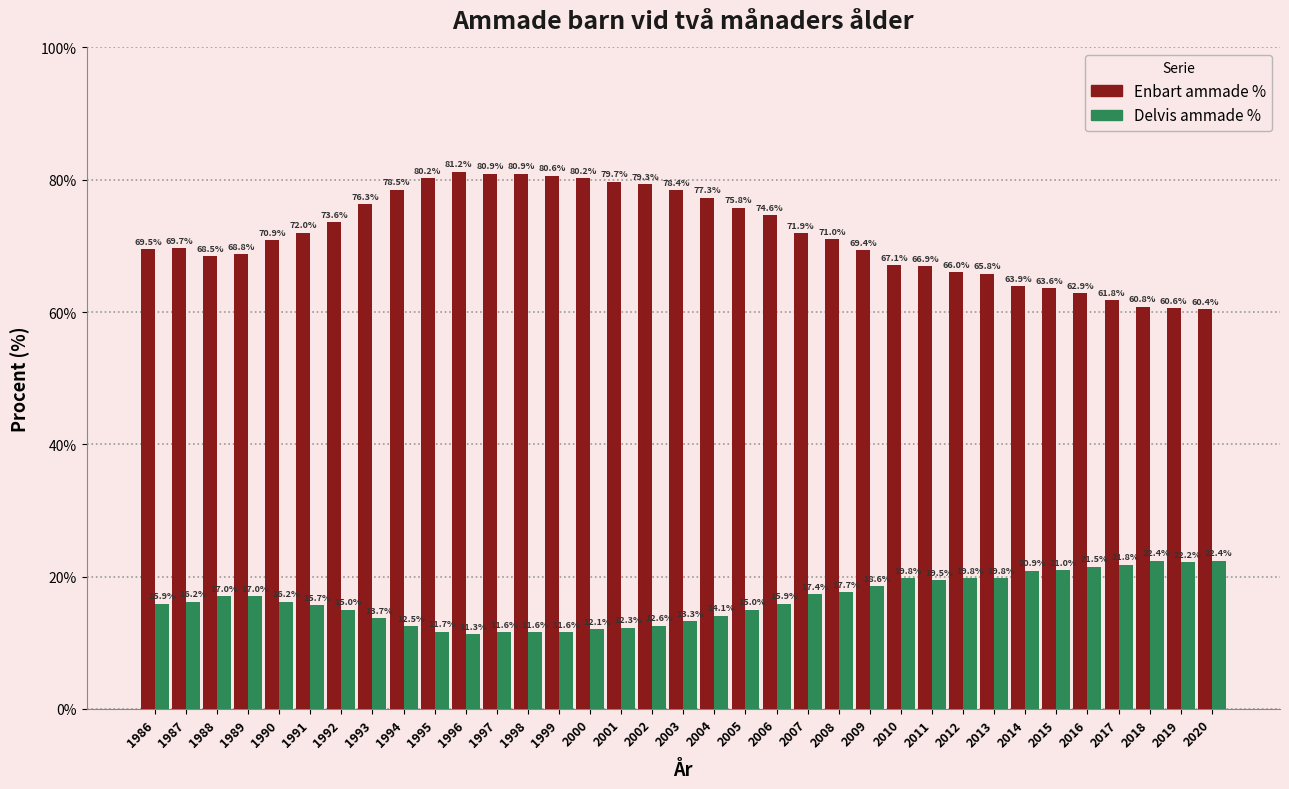

Reading right to left, extract all data points from this chart.

Enbart ammade %: 60.4	60.6	60.8	61.8	62.9	63.6	63.9	65.8	66.0	66.9	67.1	69.4	71.0	71.9	74.6	75.8	77.3	78.4	79.3	79.7	80.2	80.6	80.9	80.9	81.2	80.2	78.5	76.3	73.6	72.0	70.9	68.8	68.5	69.7	69.5
Delvis ammade %: 22.4	22.2	22.4	21.8	21.5	21.0	20.9	19.8	19.8	19.5	19.8	18.6	17.7	17.4	15.9	15.0	14.1	13.3	12.6	12.3	12.1	11.6	11.6	11.6	11.3	11.7	12.5	13.7	15.0	15.7	16.2	17.0	17.0	16.2	15.9